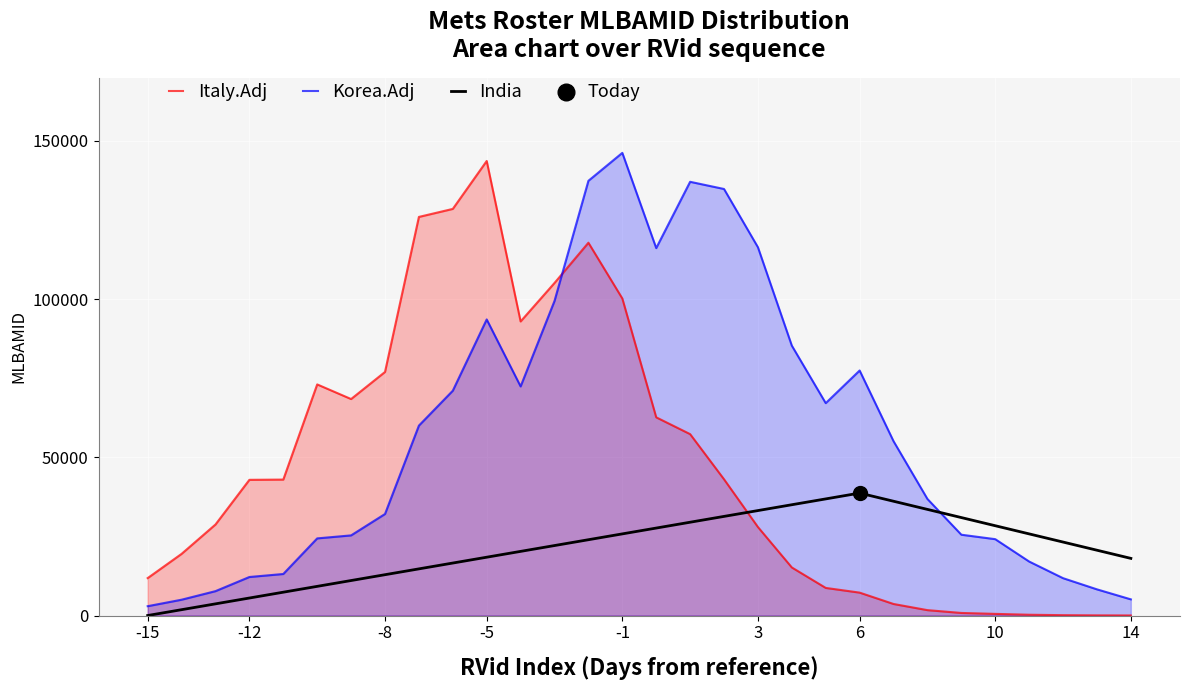

What is the total value across all series at 10?

53026.0